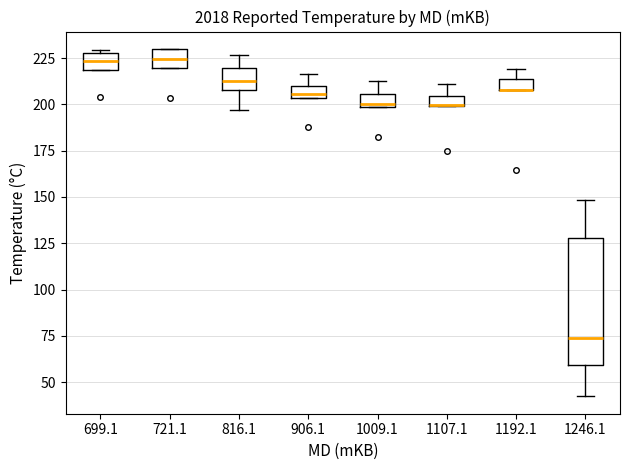

Where is the upper edge of the box at x = 906.1 on the y-axis? The values are not printed on the chart, so give them approximately, as read against the axis.

210